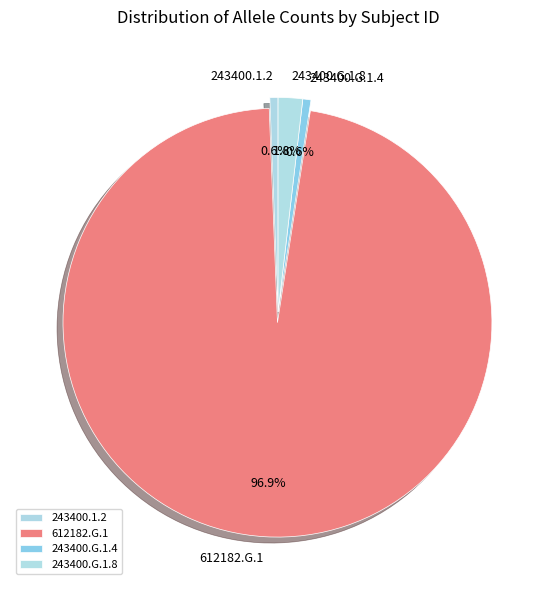

The 243400.G.1.8 slice represents 2% of the pie. True or false?

True